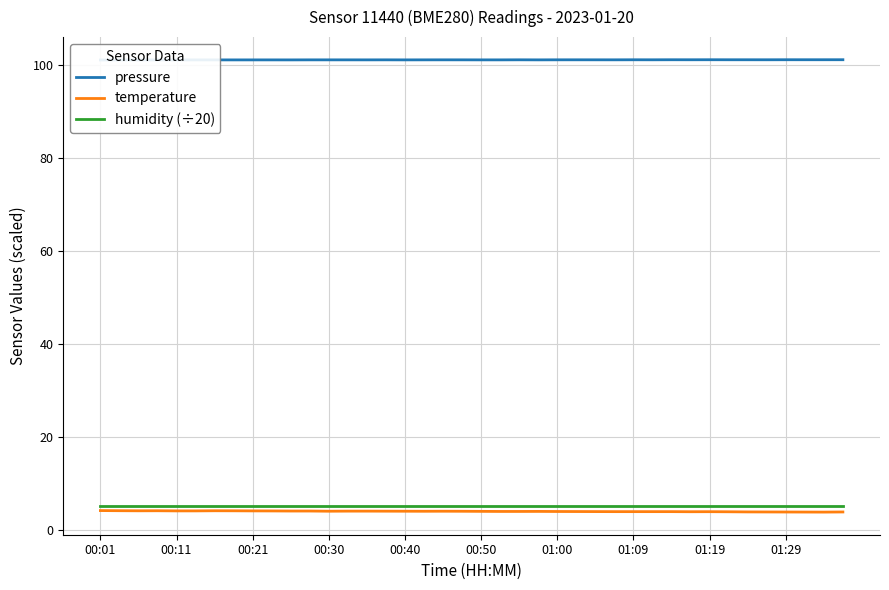

Which series has the largest range (max minus min)?

temperature